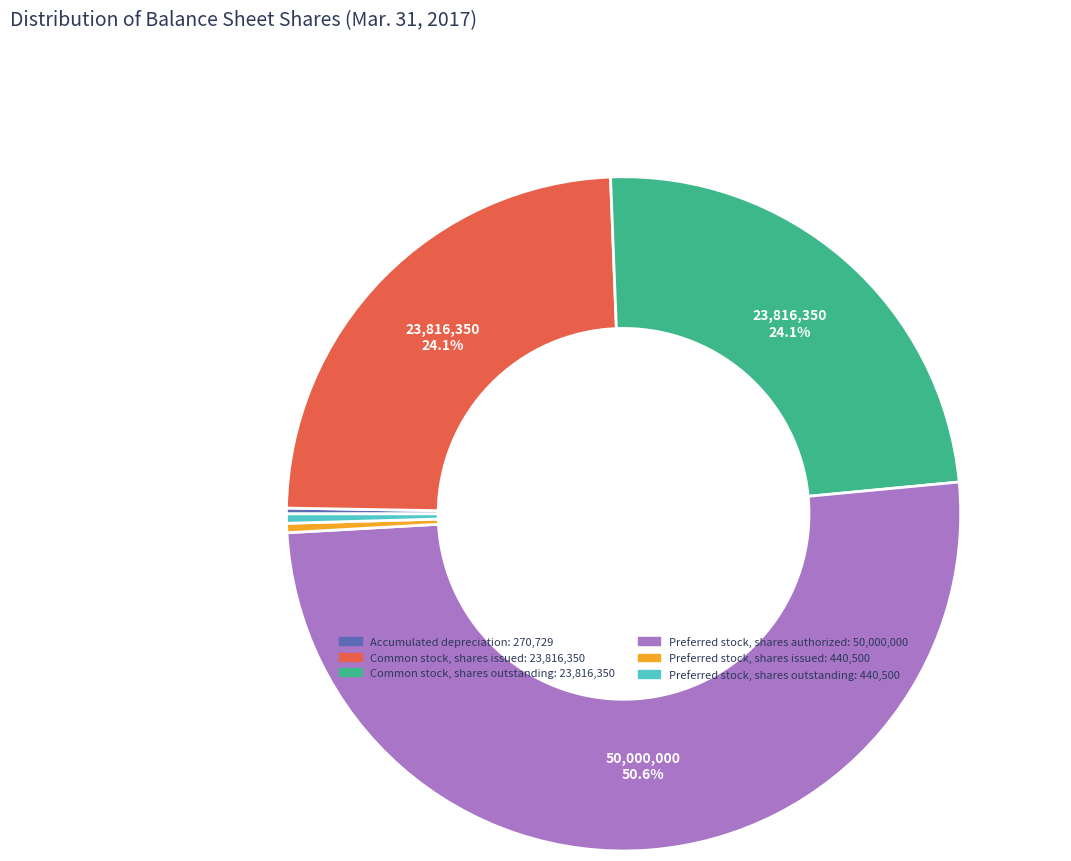

Which has a higher value, Preferred stock, shares outstanding or Preferred stock, shares authorized?

Preferred stock, shares authorized